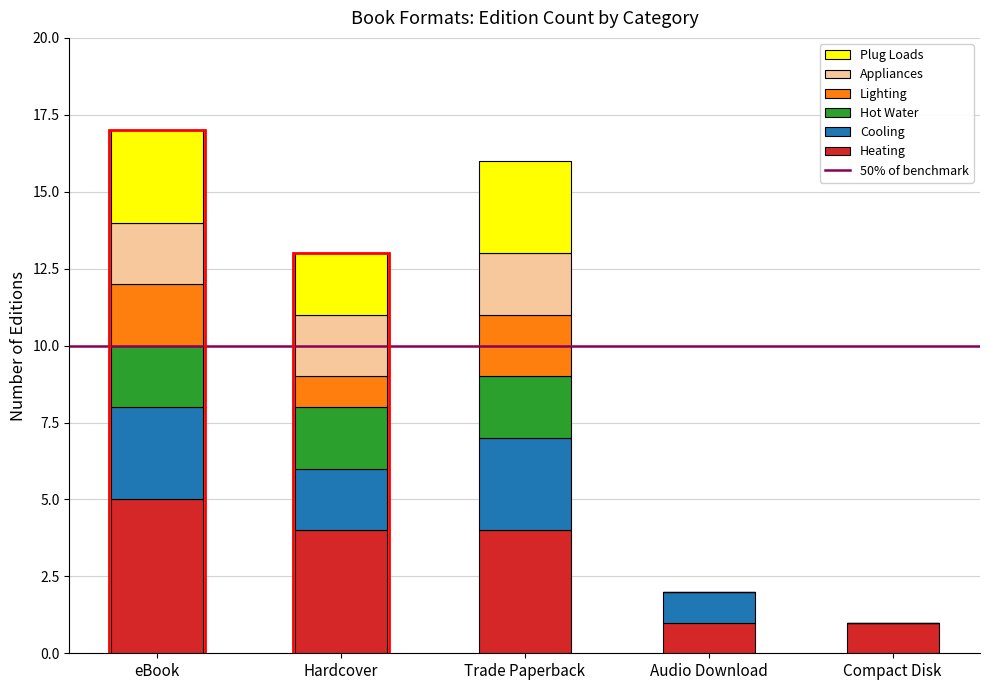

What is the highest value of the Heating series?

5